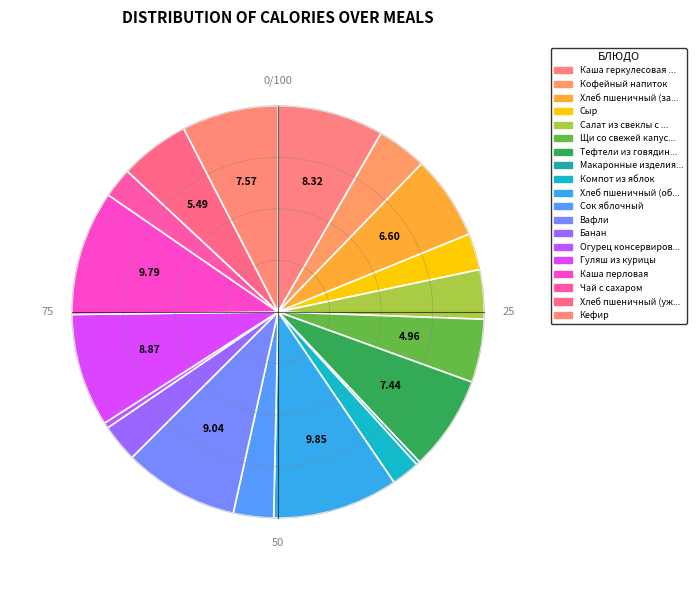

To the nearest percent, what is the average slice percentage?

5%